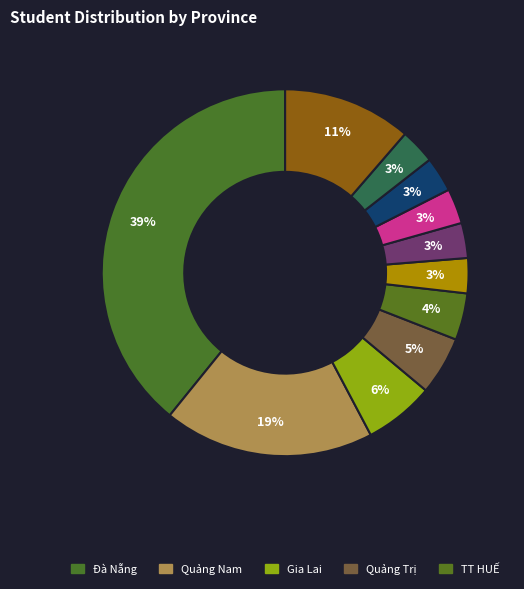

How many segments does this pie chart have?

11